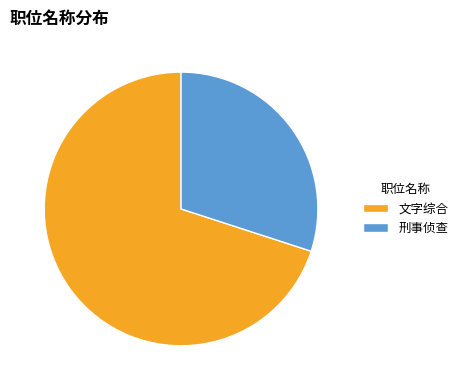

Does any single category account for the majority?

Yes